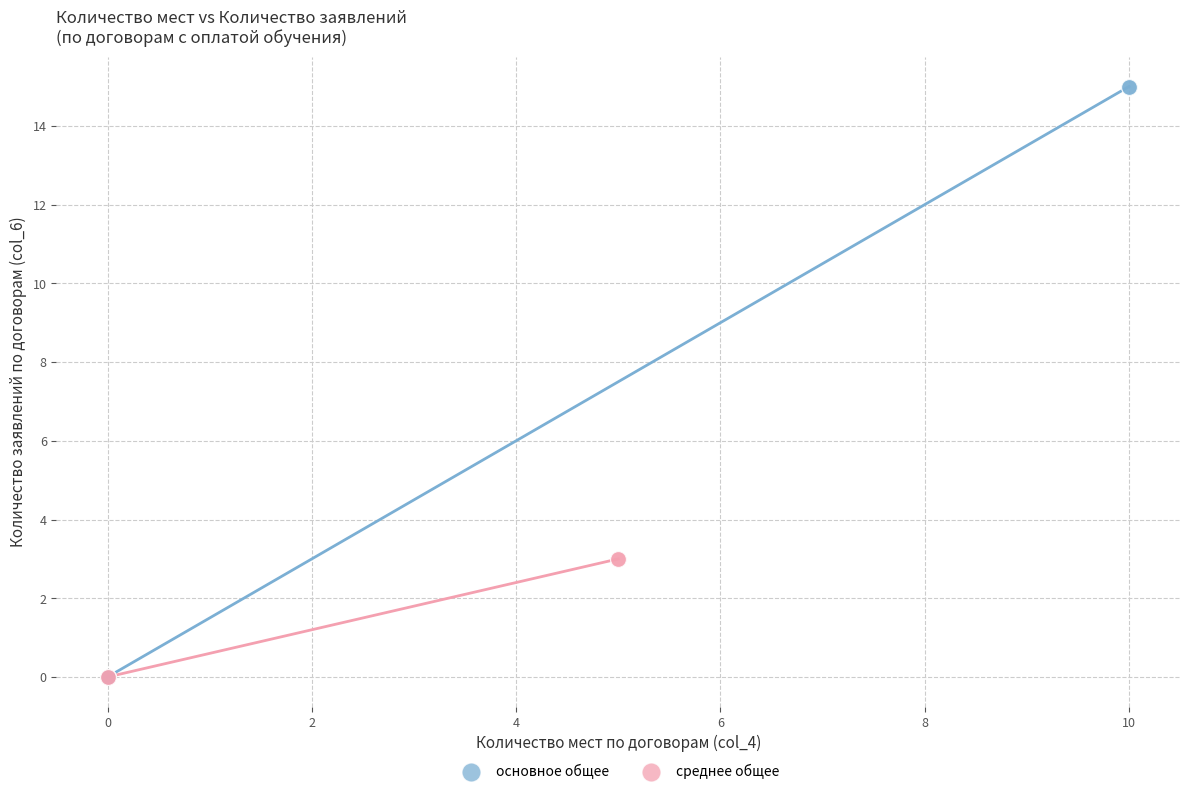

Which series reaches the maximum Y coordinate?

основное общее